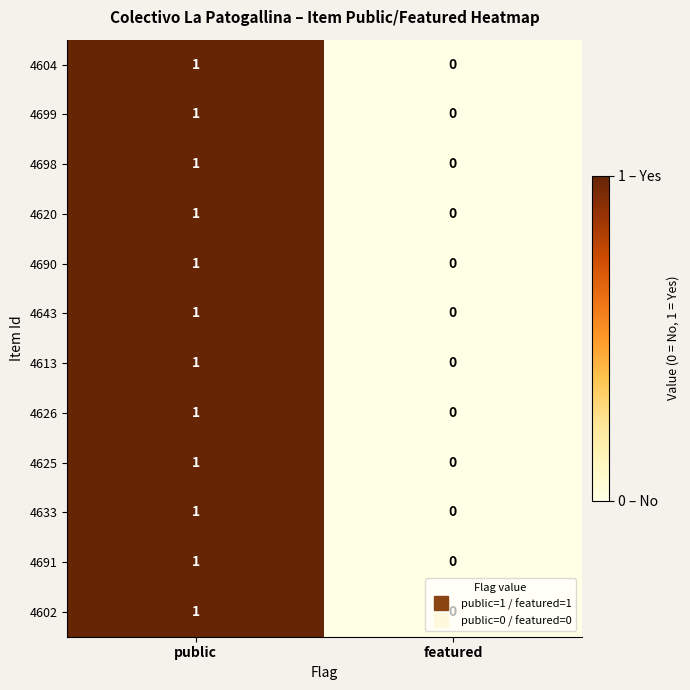

Which label corresponds to the largest value in the chart?

public